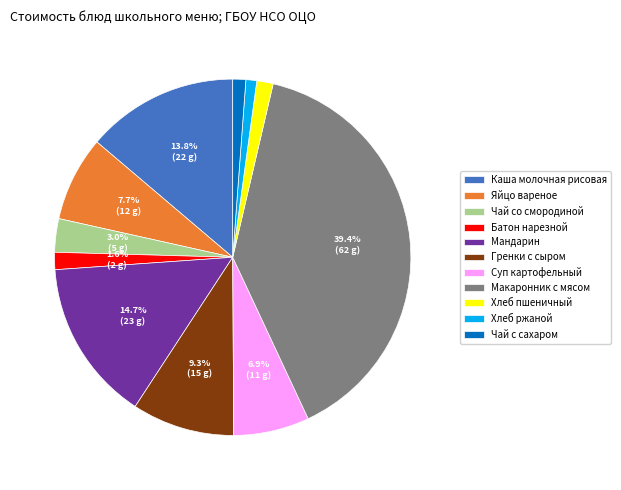

To the nearest percent, what is the difference between the largest and smallest slice percentages?

38%